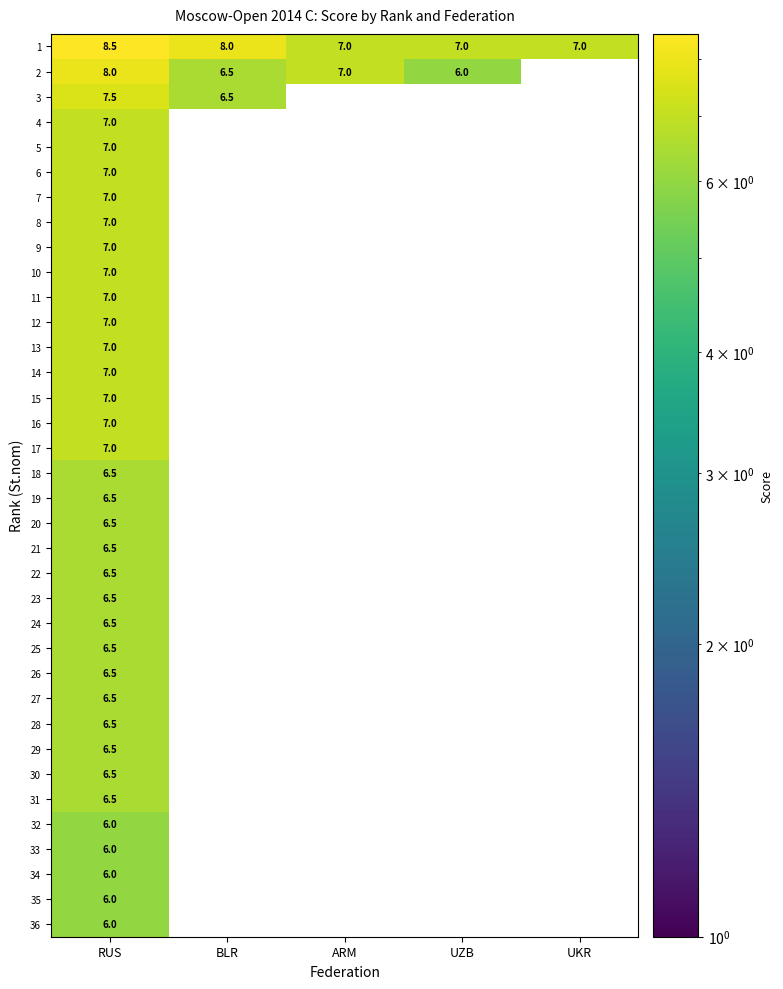

How many categories are shown in the chart?

5